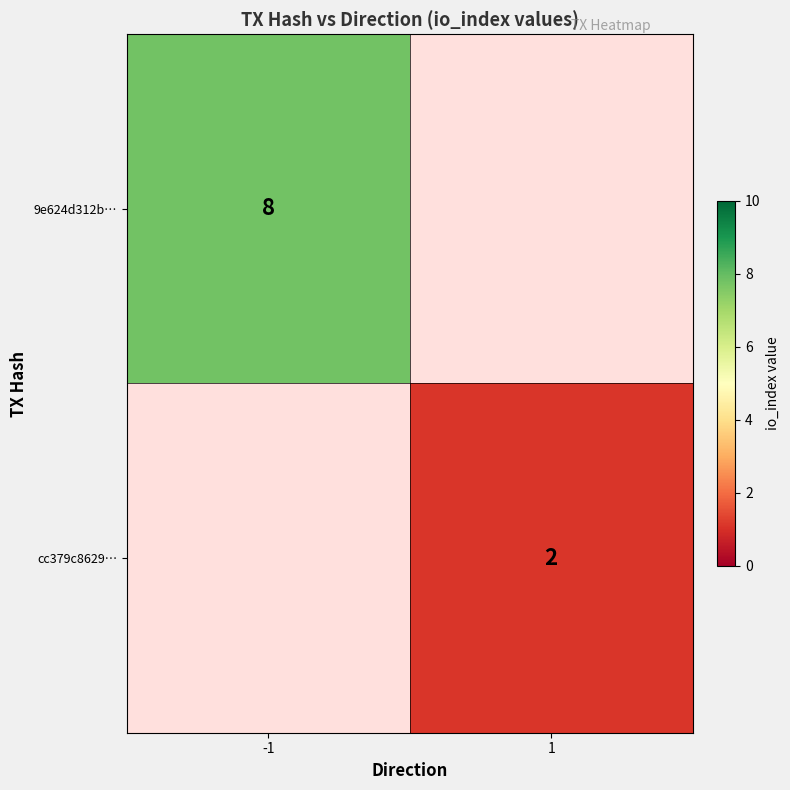

How many values in cc379c8629… are above zero?

1